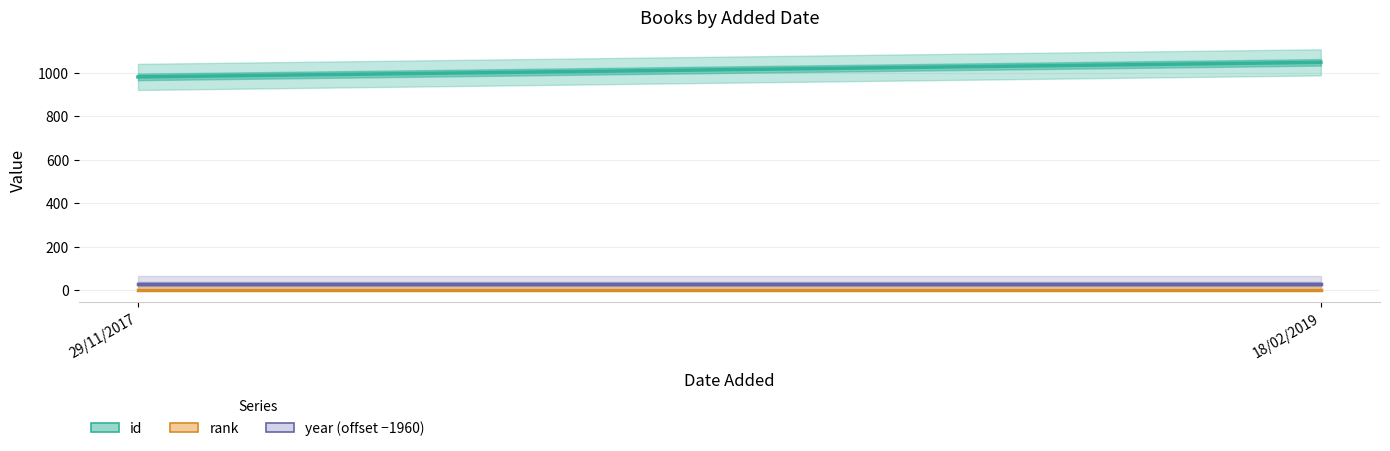

Is this an area chart (filled region under the line)?

No